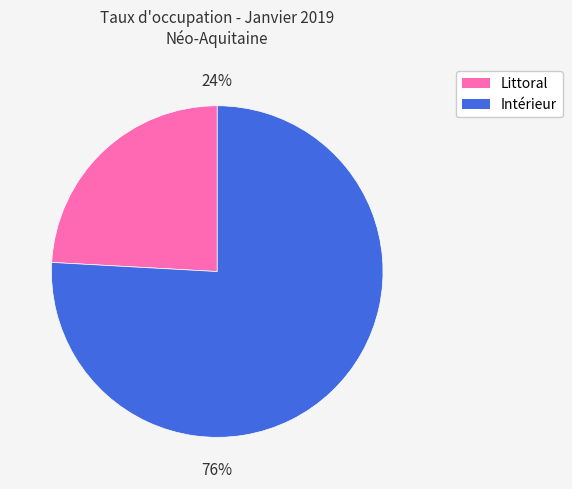

Does any single category account for the majority?

Yes